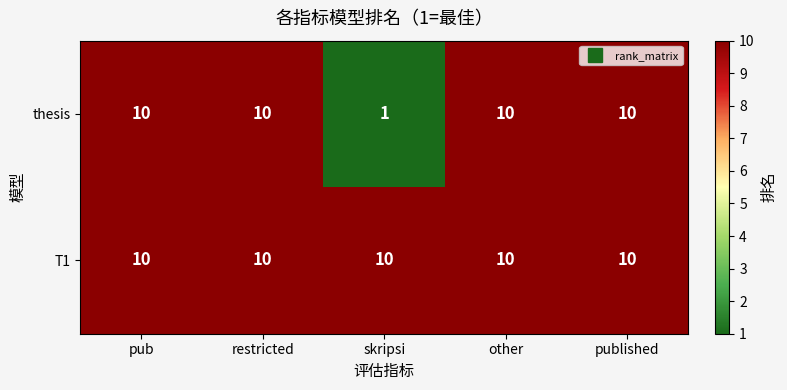

Which series changed the most between restricted and skripsi?

thesis